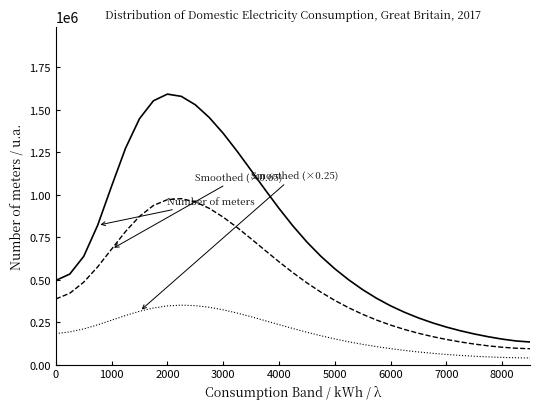

What is the maximum value shown in the chart?

1592859.1